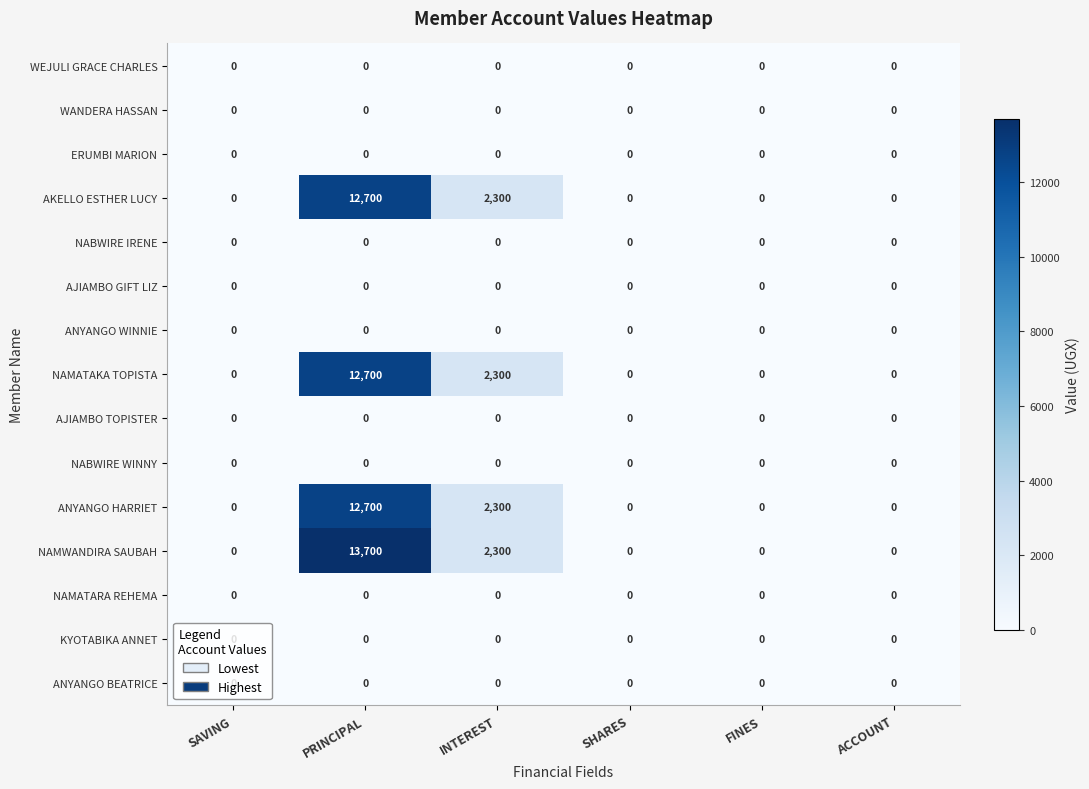

How many distinct data groups are displayed?

15